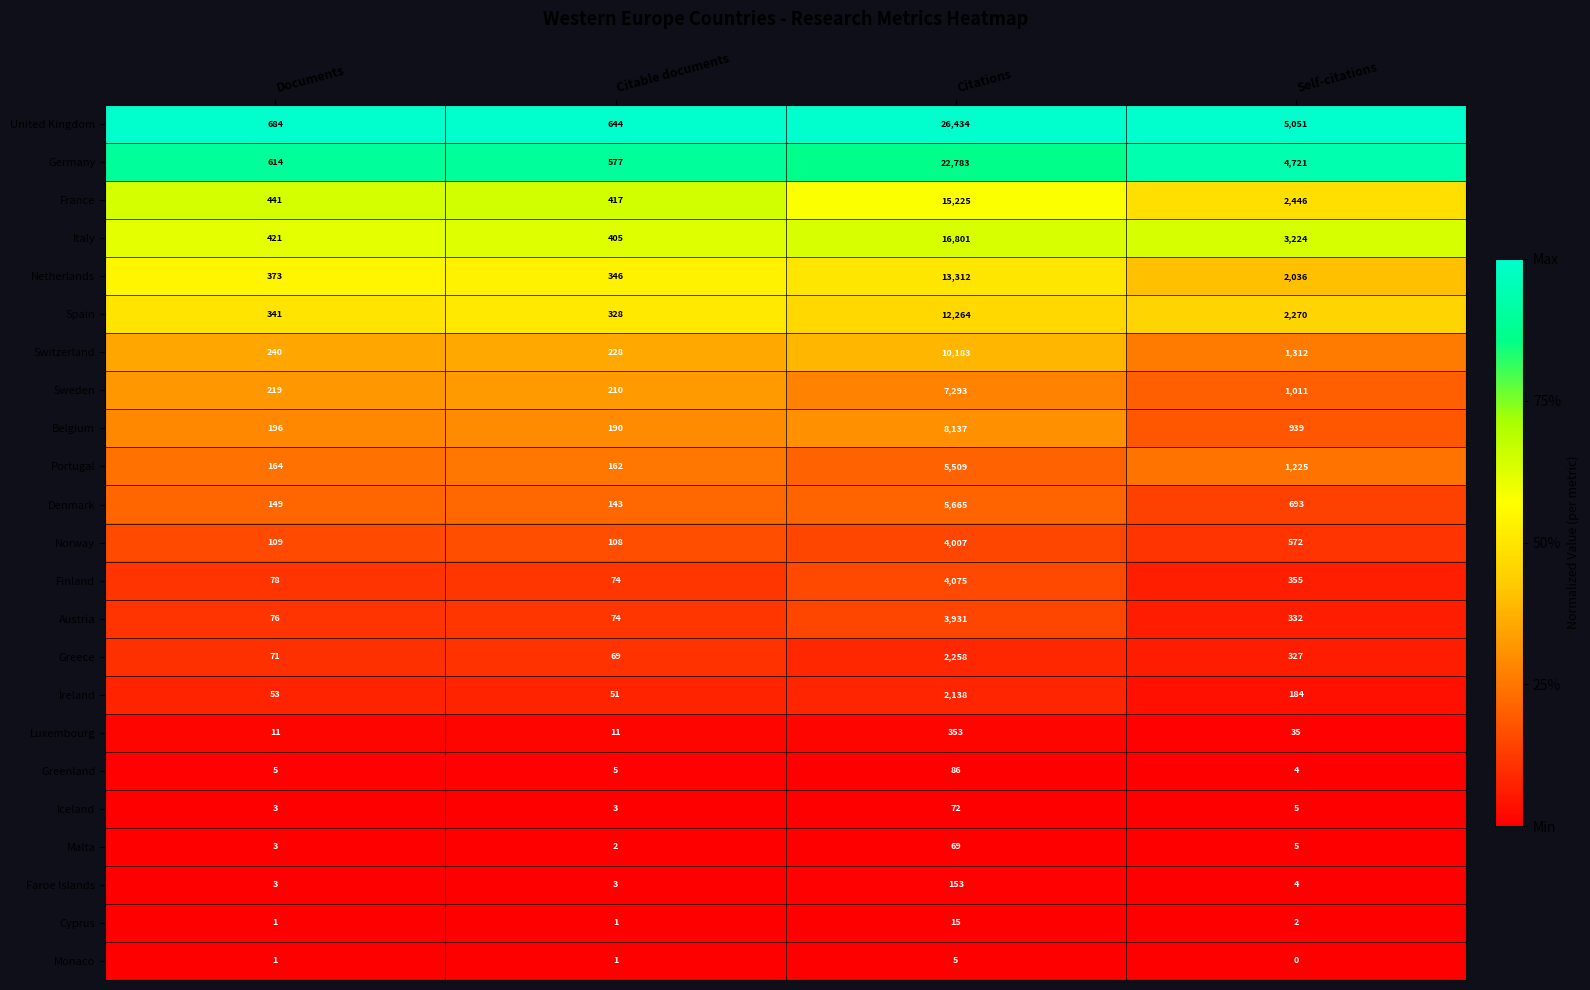

The value of Denmark at Citable documents is 143. True or false?

True